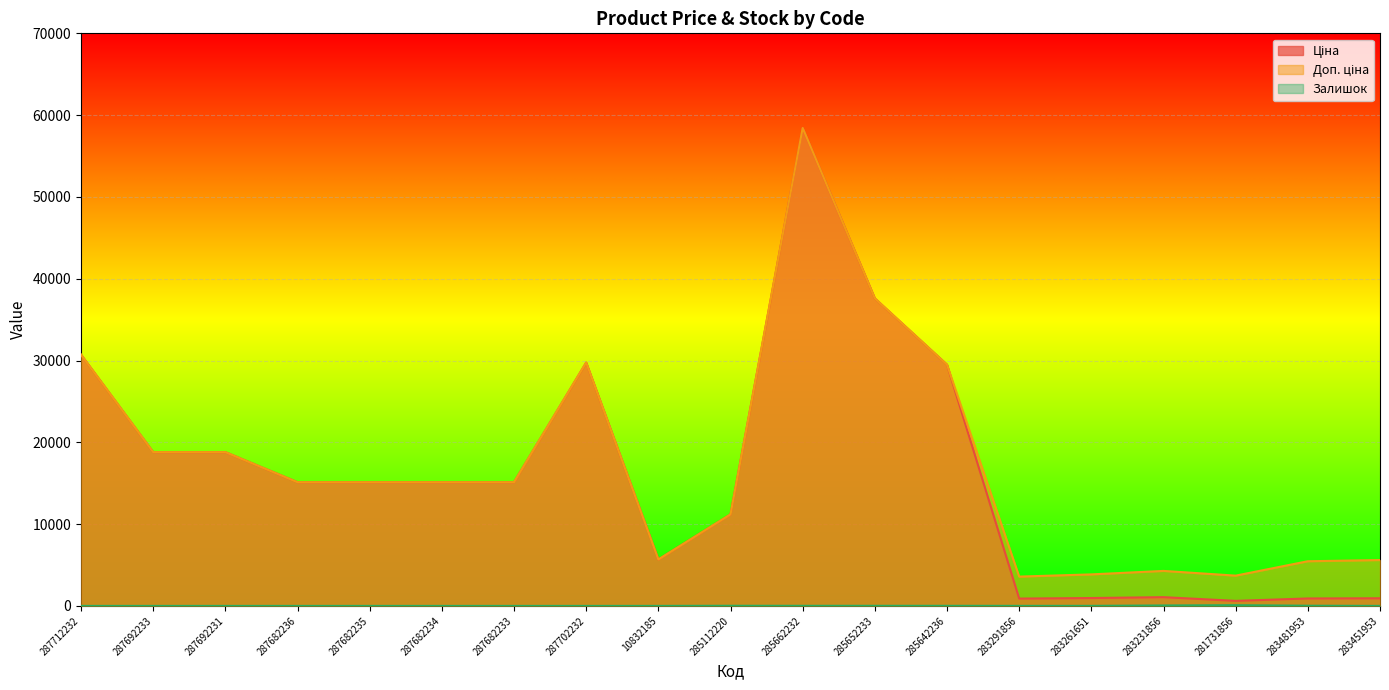

At which label is Ціна closest to 29521?

285642236